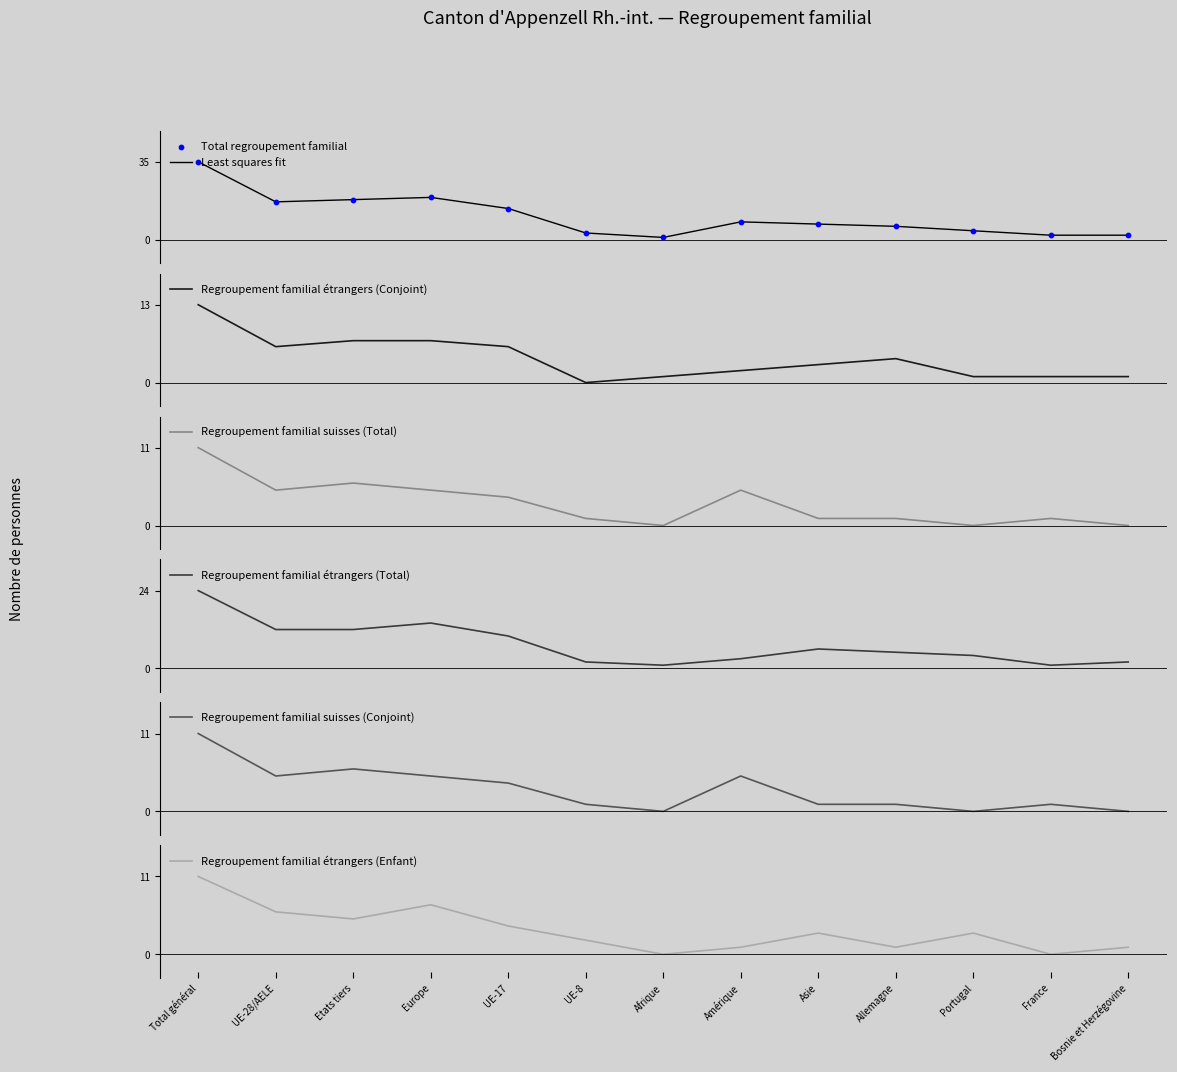

Which series has the widest spread of Y values?

Total regroupement familial